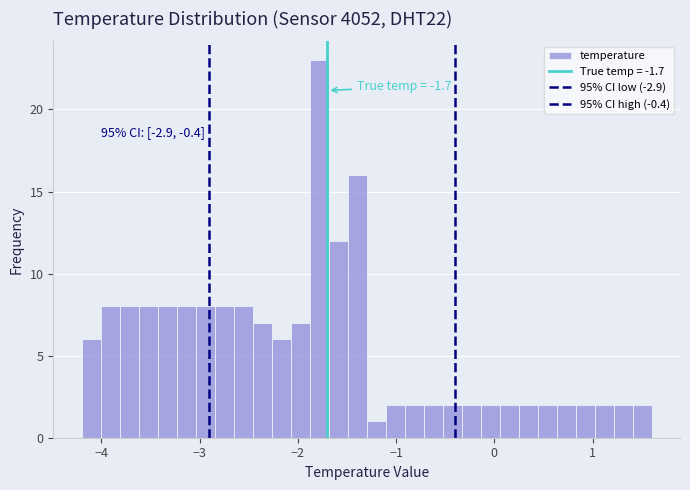

Read against the x-axis, roughly where is the centre of the tallest bar?

-1.8